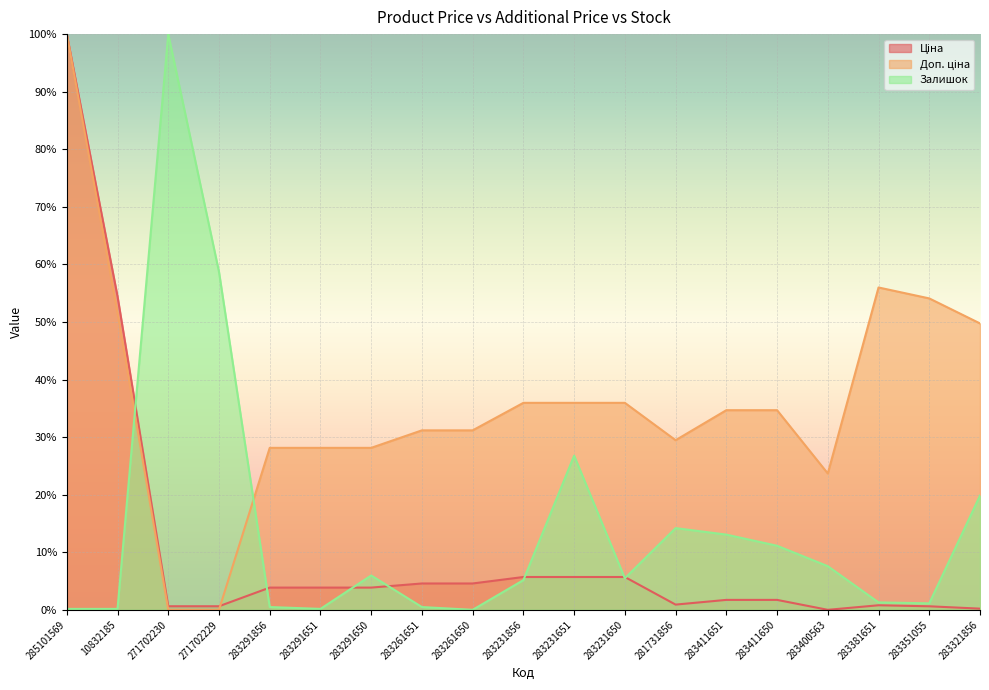

What is the value of the Залишок point at the 2nd from the left?

0.2